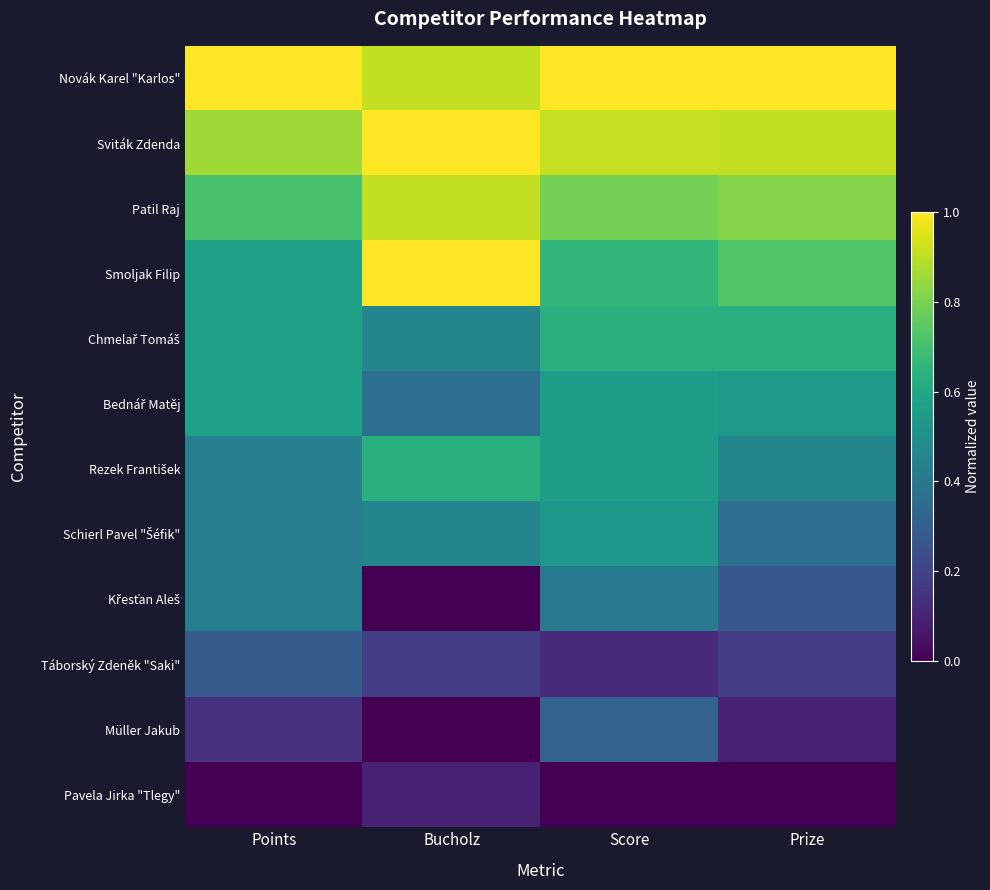

At Bucholz, list the series in order from smallest to largest.

Křesťan Aleš, Müller Jakub, Pavela Jirka "Tlegy", Táborský Zdeněk "Saki", Bednář Matěj, Chmelař Tomáš, Schierl Pavel "Šéfik", Rezek František, Novák Karel "Karlos", Patil Raj, Sviták Zdenda, Smoljak Filip